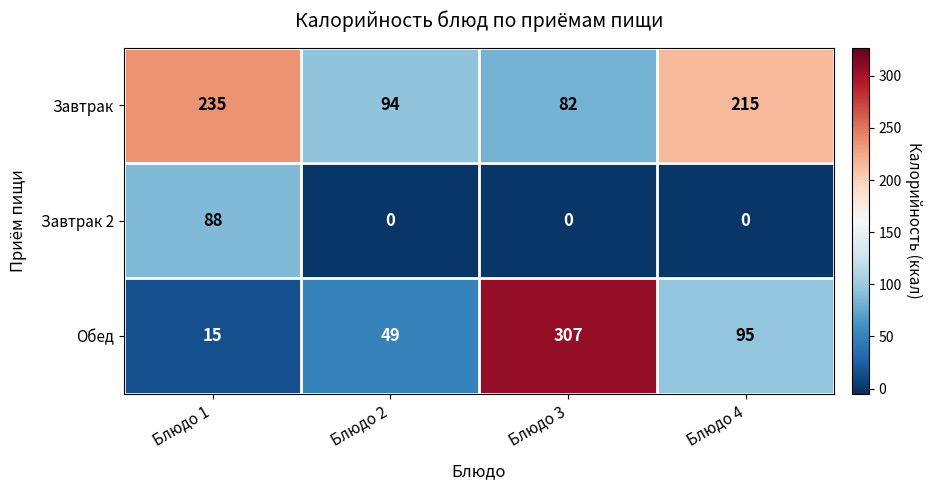

How many values in the Завтрак 2 series exceed 0?

1